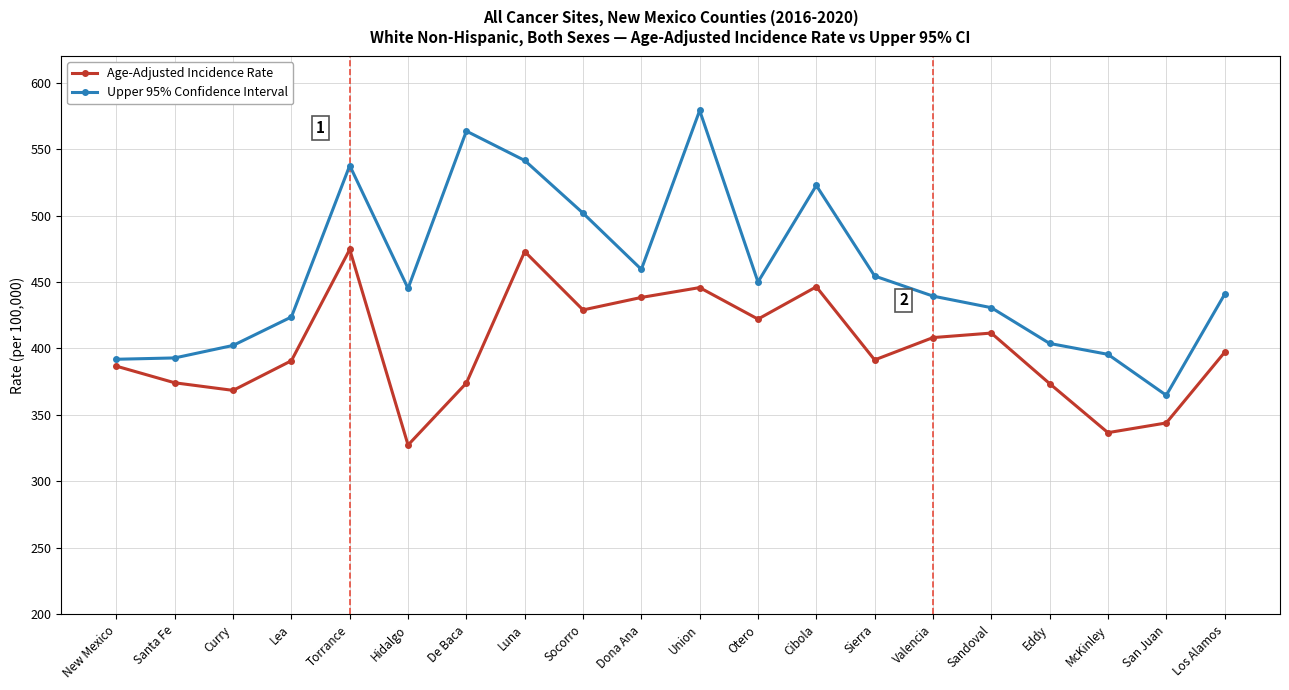

True or false: Age-Adjusted Incidence Rate and Upper 95% Confidence Interval cross at least once.

False